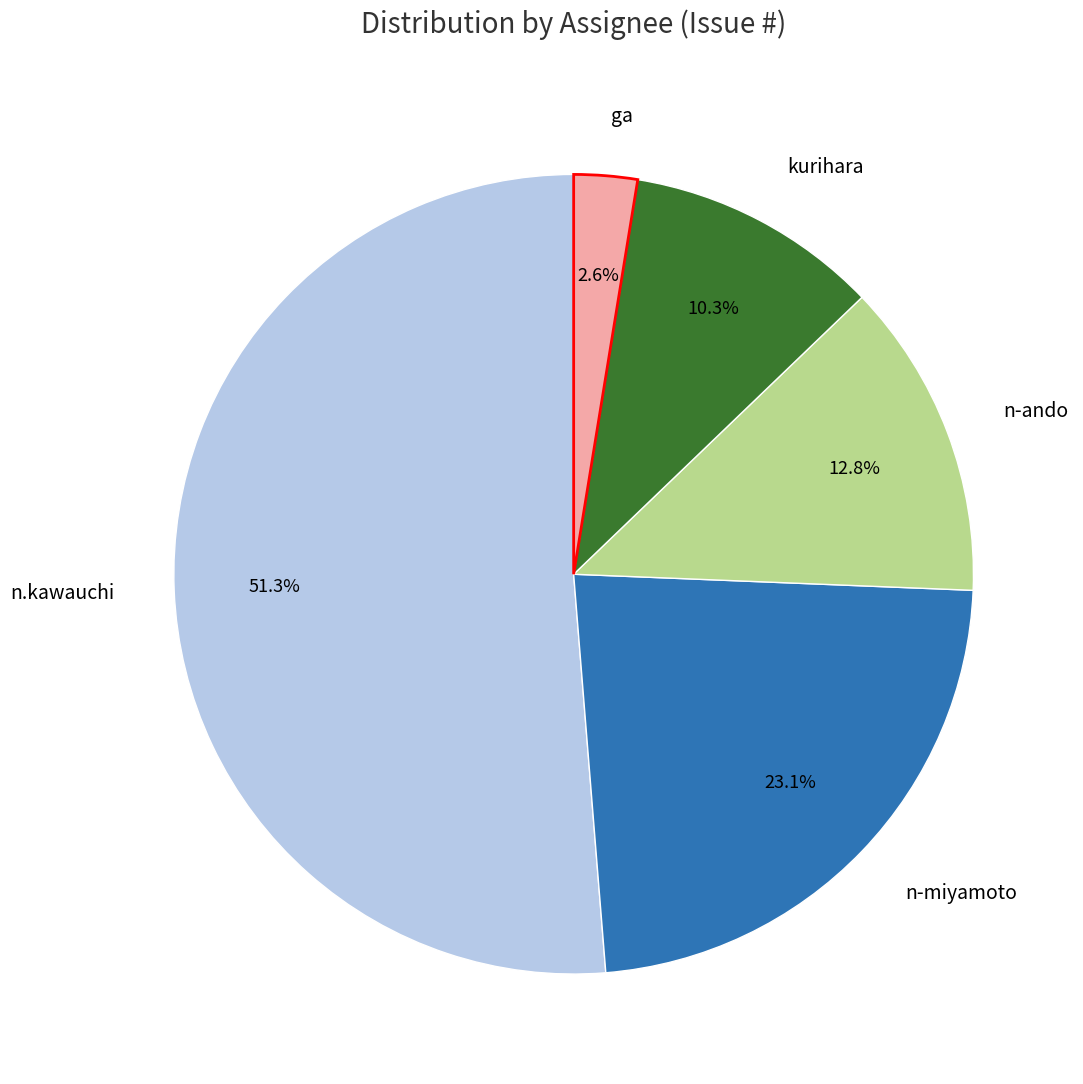

What is the ratio of the value at ga to the value at kurihara?

0.3